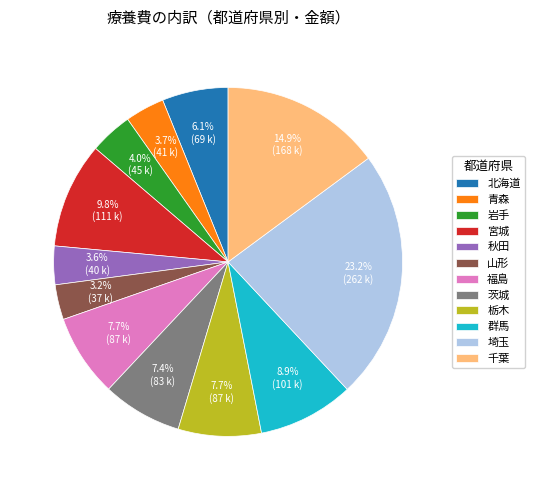

To the nearest percent, what is the average slice percentage?

8%